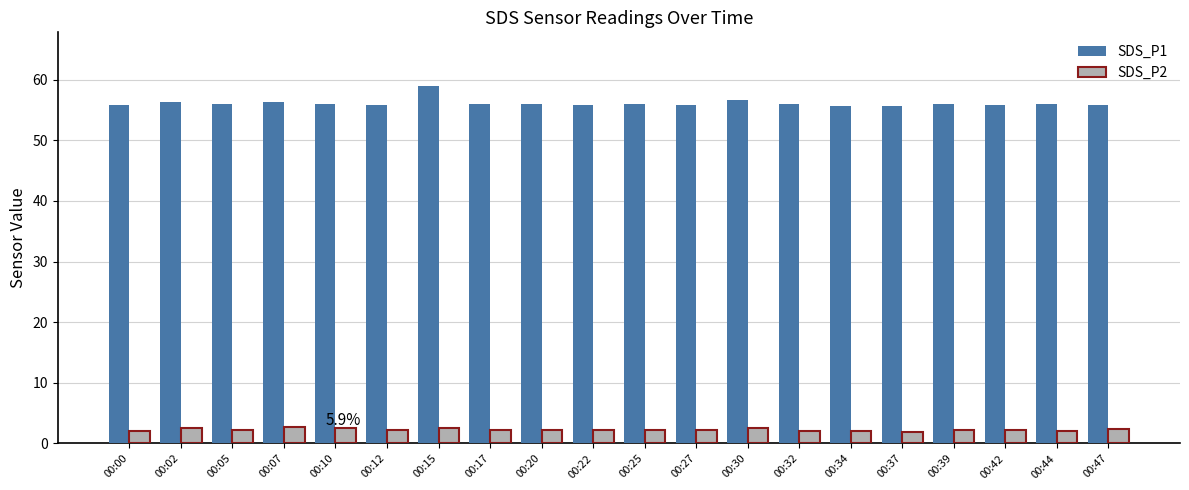

Which series has the largest total across all categories?

SDS_P1